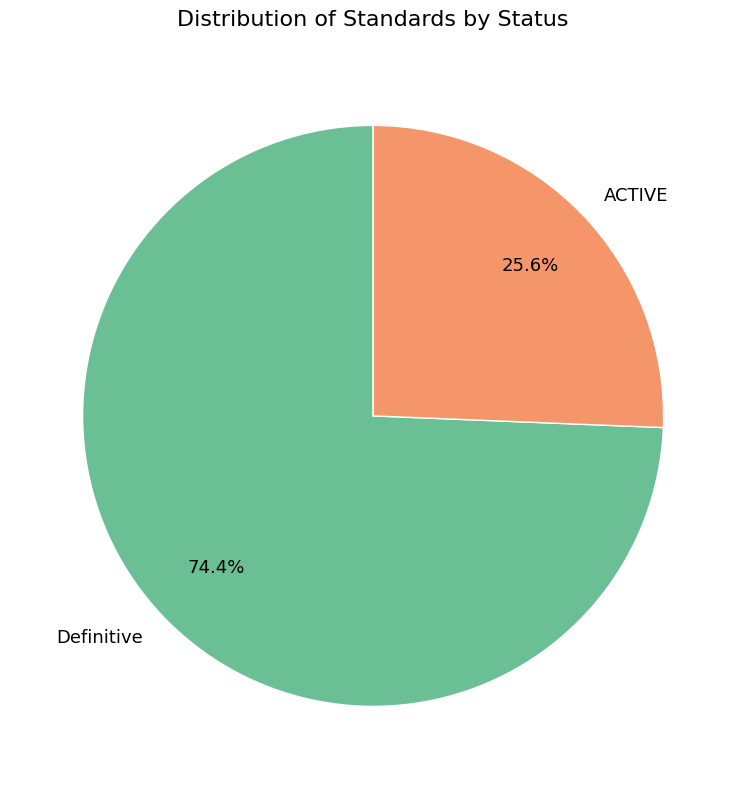

To the nearest percent, what percentage of the pie is ACTIVE?

26%